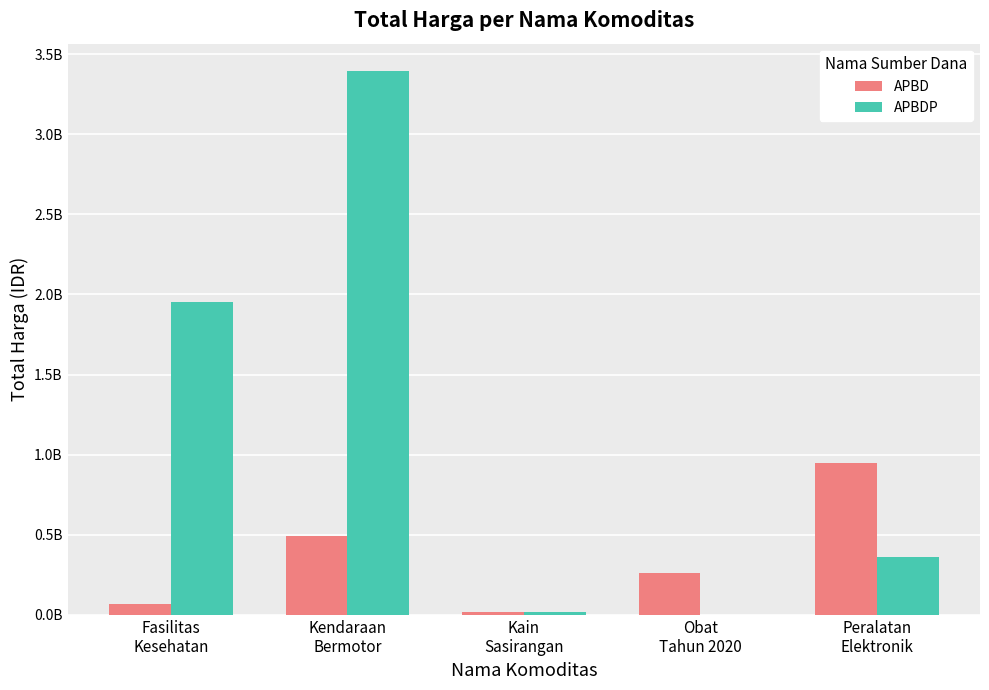

Which category has the highest value in the APBD series?

Peralatan
Elektronik